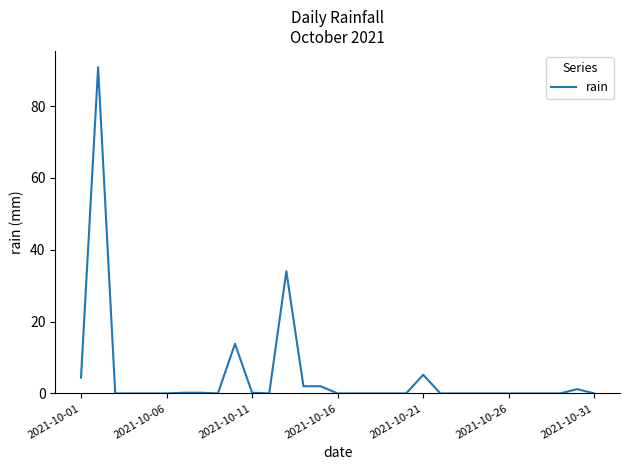

What is the difference between the maximum and minimum values?

90.8